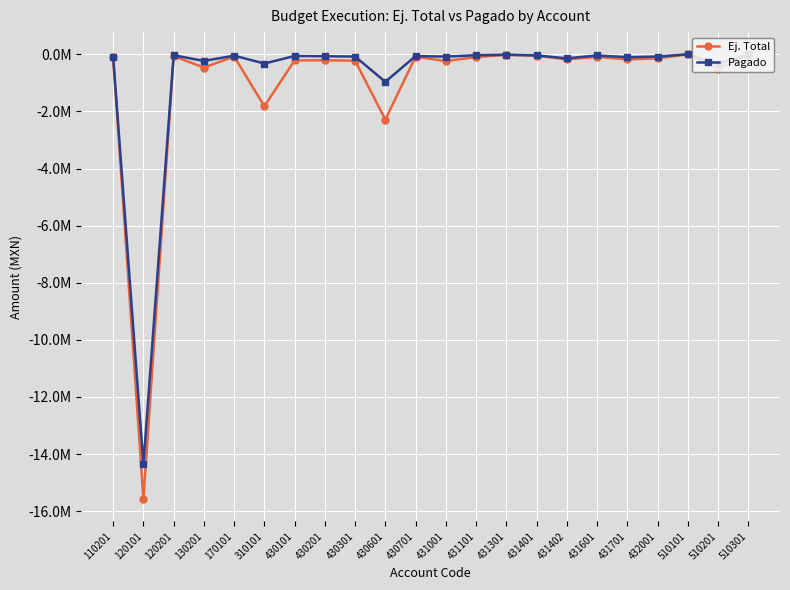

At which category is the sum across all series the highest?

510101